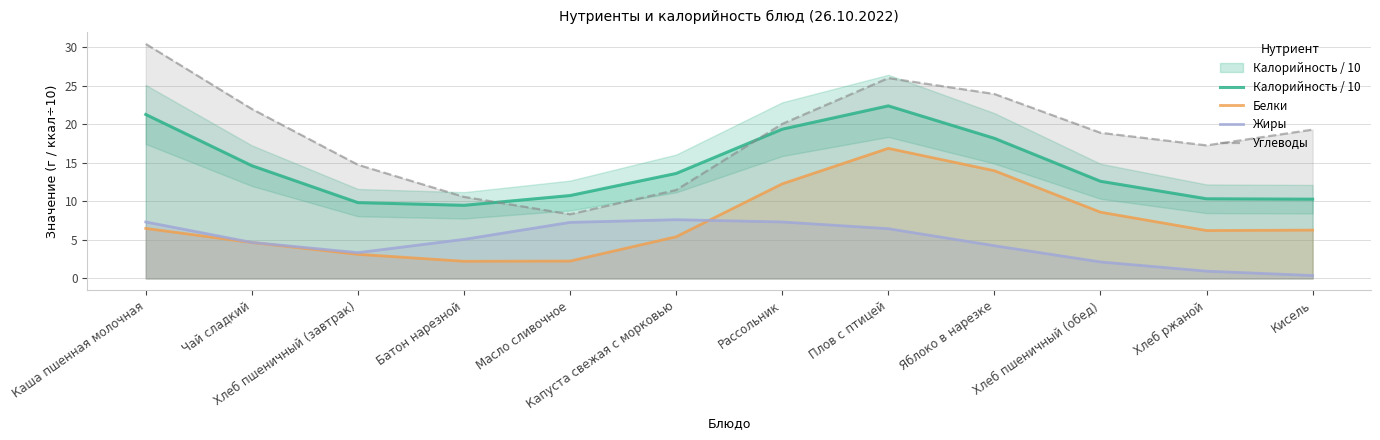

What is the difference between the second highest and minimum values in the Калорийность / 10 series?

11.8